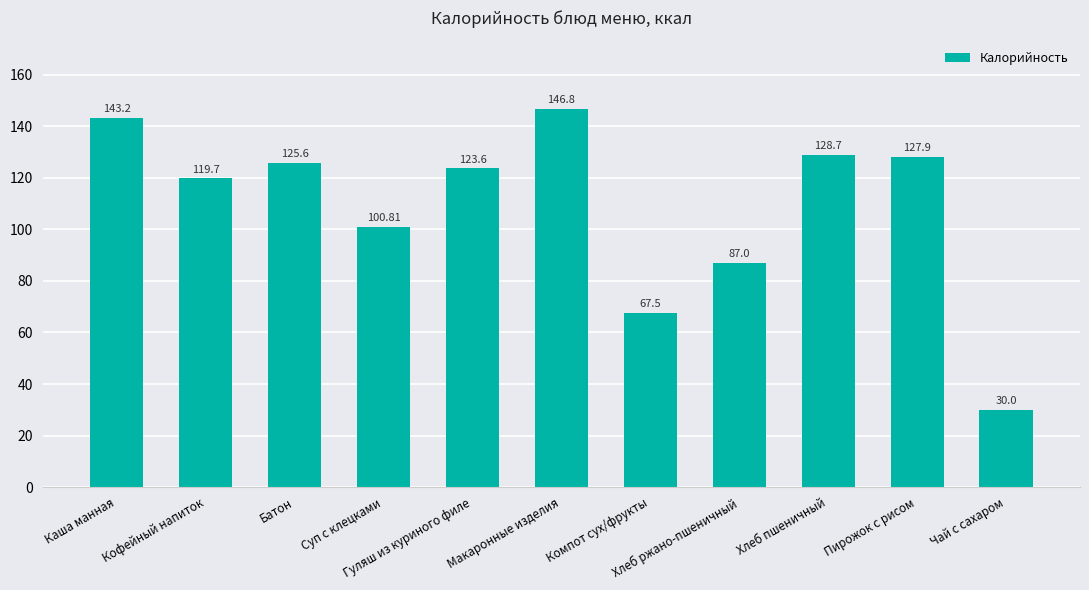

How many bars are there in total?

11